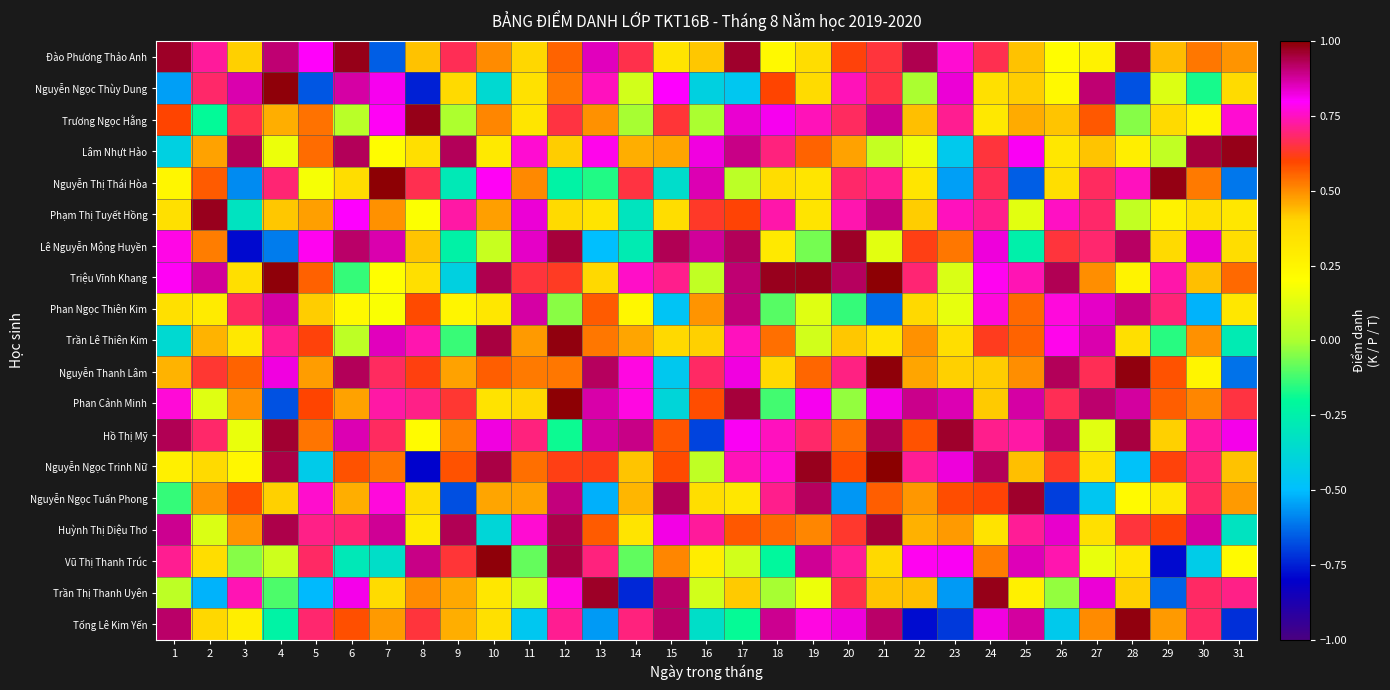

Rank the series at 12 from highest to lowest value.

Phan Cảnh Minh, Trần Lê Thiên Kim, Lê Nguyễn Mộng Huyền, Vũ Thị Thanh Trúc, Huỳnh Thị Diệu Thơ, Nguyễn Ngọc Tuấn Phong, Trần Thị Thanh Uyên, Tống Lê Kim Yến, Trương Ngọc Hằng, Triệu Vĩnh Khang, Nguyễn Ngọc Trinh Nữ, Đào Phương Thảo Anh, Nguyễn Thanh Lâm, Nguyễn Ngọc Thùy Dung, Lâm Nhựt Hào, Phạm Thị Tuyết Hồng, Phan Ngọc Thiên Kim, Hồ Thị Mỹ, Nguyễn Thị Thái Hòa